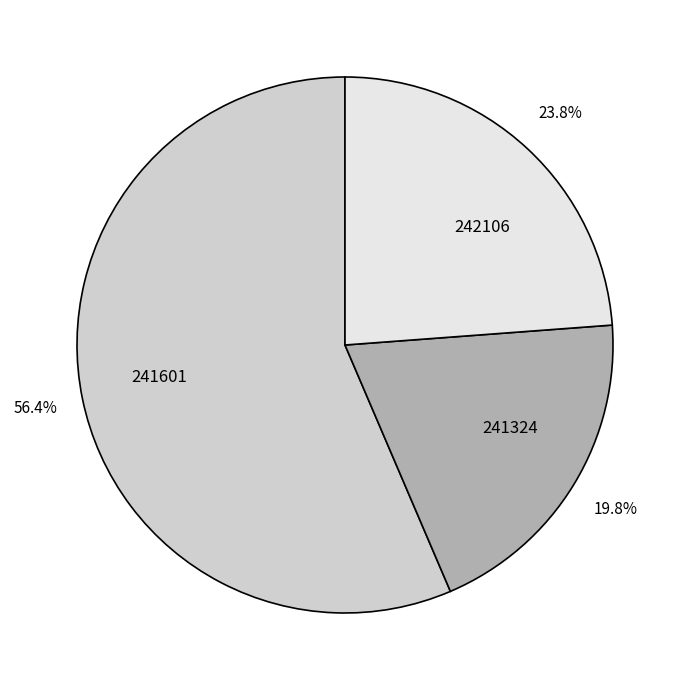

To the nearest percent, what is the combined percentage of 241601 and 241324?

76%